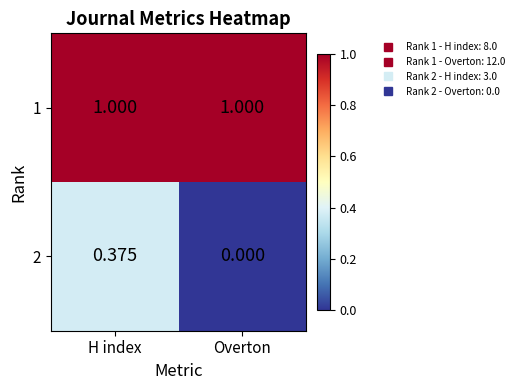

Which label corresponds to the smallest value in the chart?

Overton